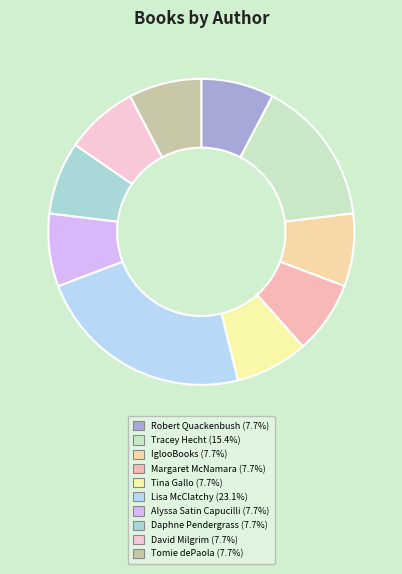

How many slices are in this pie chart?

10